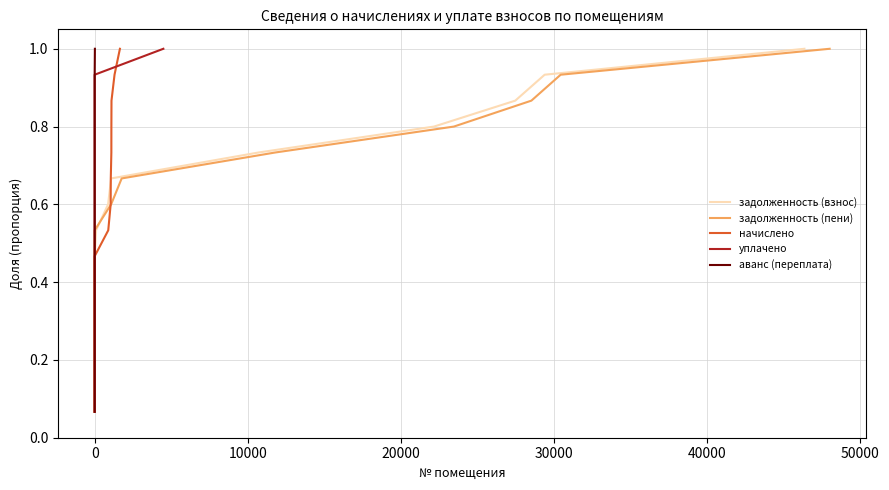

True or false: аванс (переплата) has more than 2 points higher than both neighbors.

False